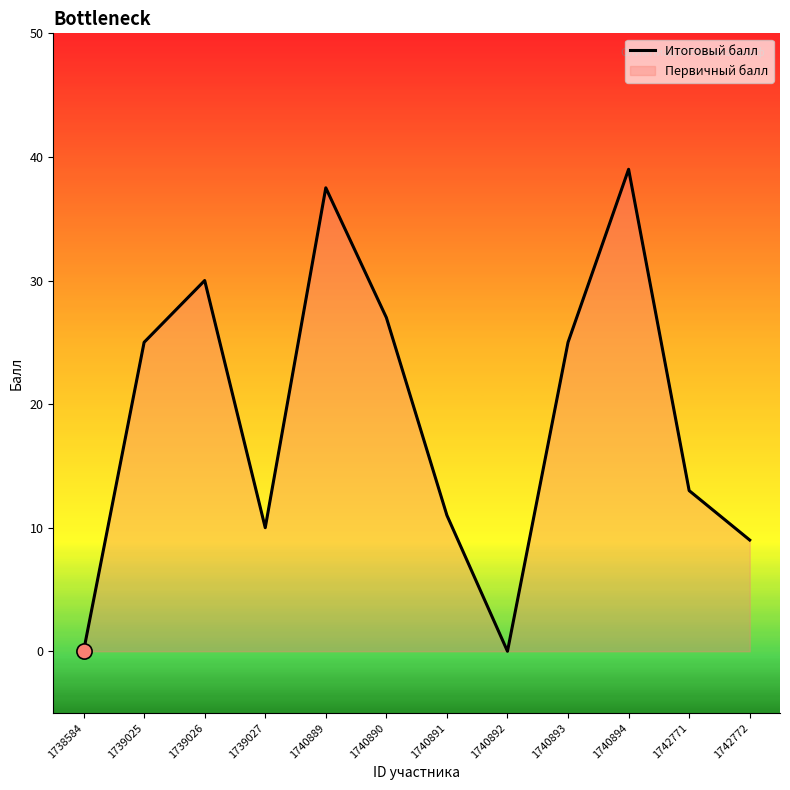

What is the change in value from 1739027 to 1742772?

-1.0